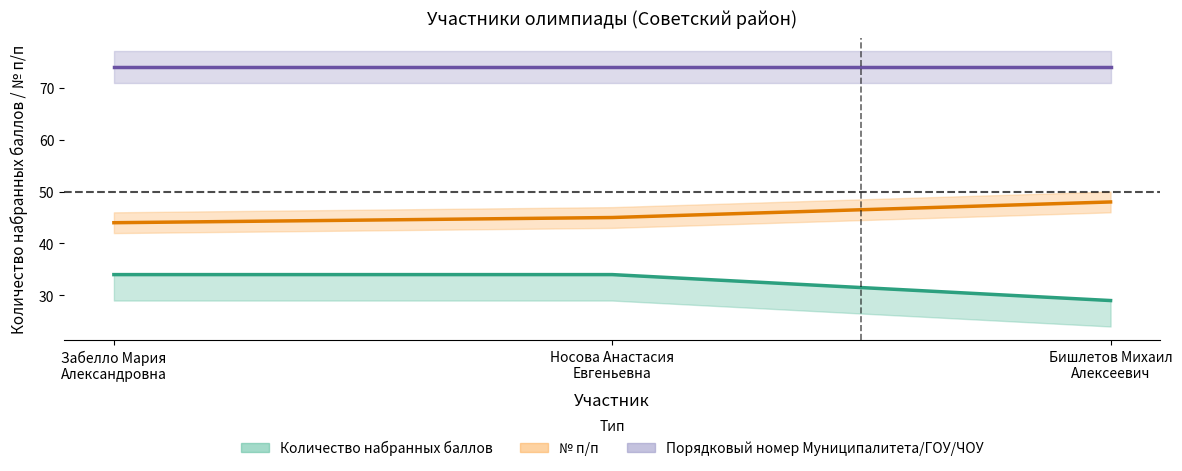

Does the chart display data point markers on the line(s)?

No